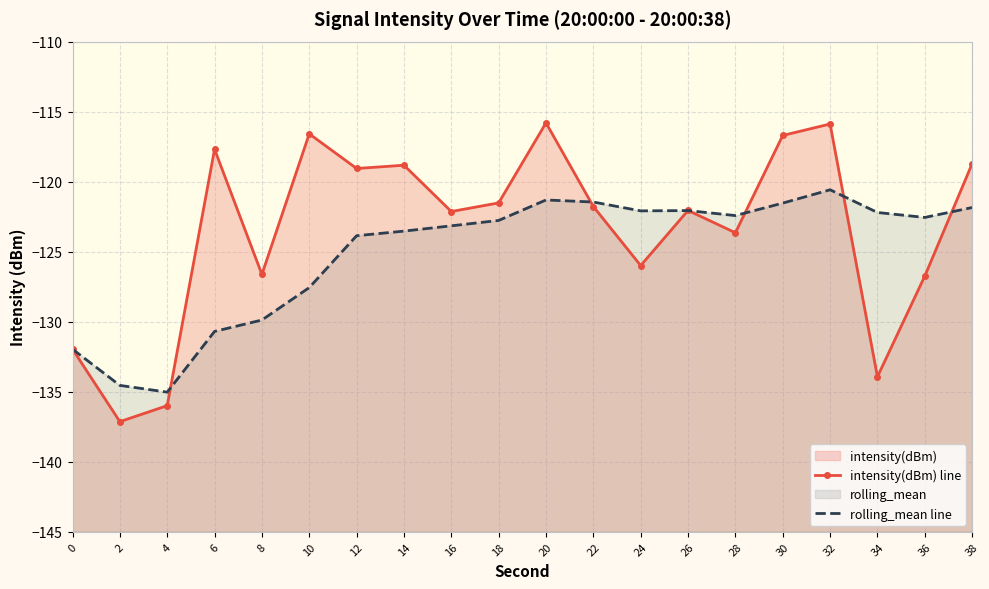

Rank the categories by rolling_mean line value from highest to lowest.

32, 20, 22, 30, 38, 26, 24, 34, 28, 36, 18, 16, 14, 12, 10, 8, 6, 0, 2, 4